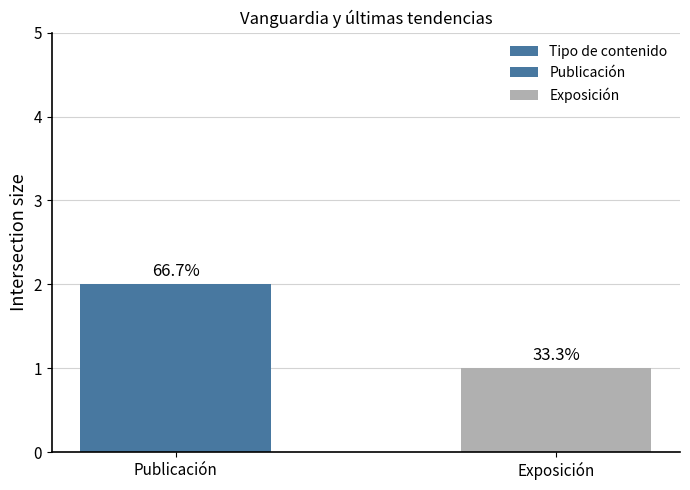

List the labels in order of value, smallest first.

Exposición, Publicación